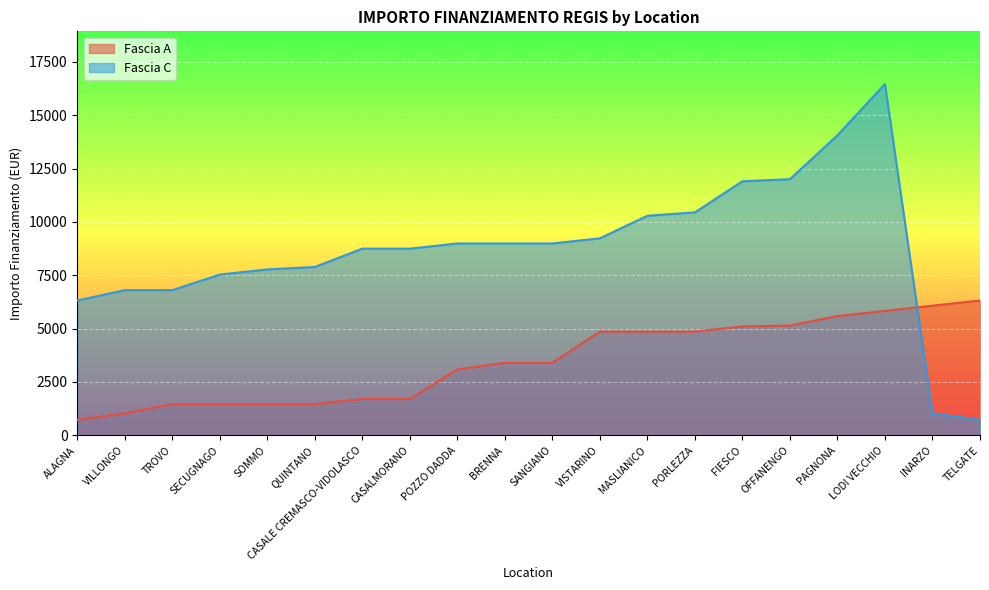

True or false: Fascia A and Fascia C cross at least once.

True